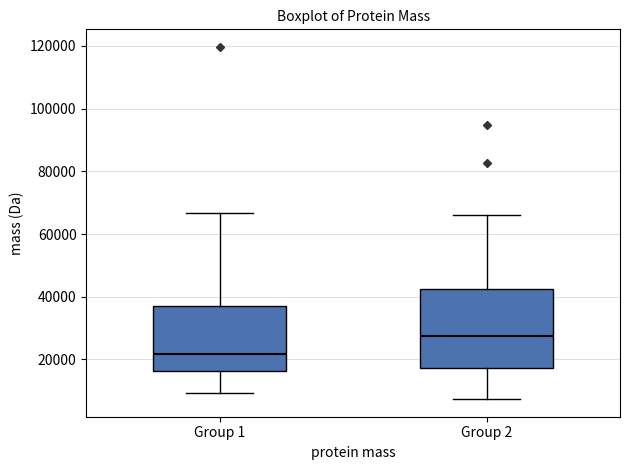

Reading left to right, transcribe this box plot: for each box, give where its median line is, the range the box spans, and where its two whiskers end, as read against the y-axis. The values are not printed on the chart, so give them approximately, as read against the axis.

Group 1: median 22000, box 16000 to 38000, whiskers 10000 to 66000
Group 2: median 28000, box 18000 to 42000, whiskers 8000 to 66000